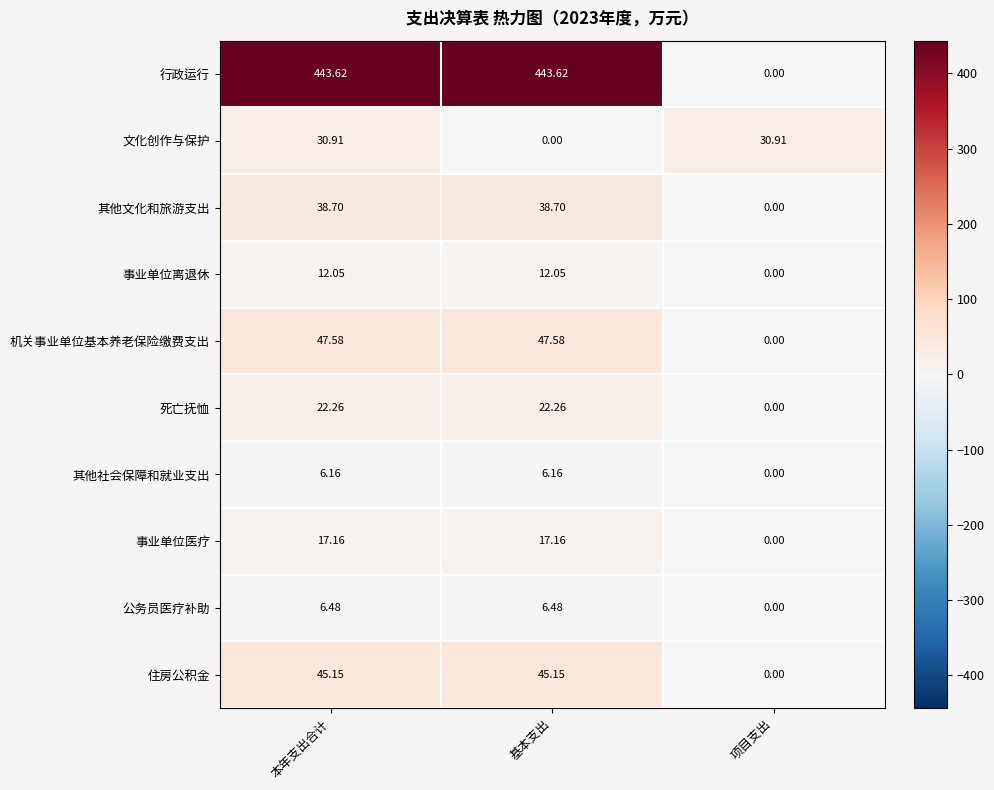

Which series has the largest range (max minus min)?

行政运行